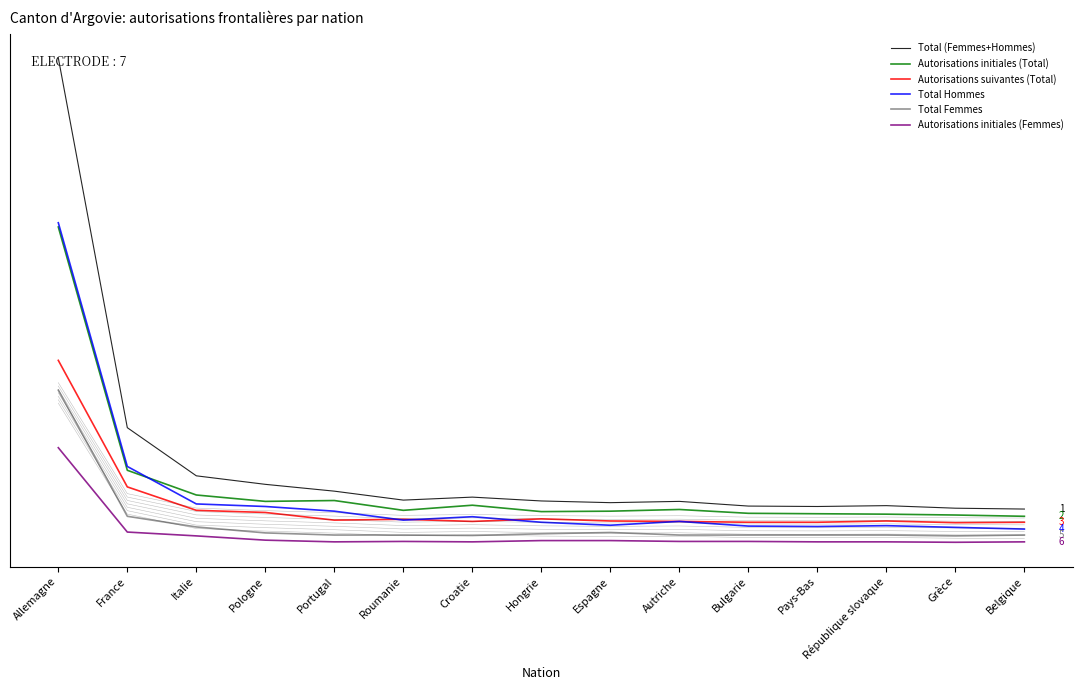

What is the approximate value of Autorisations suivantes (Total) at Bulgarie?

47